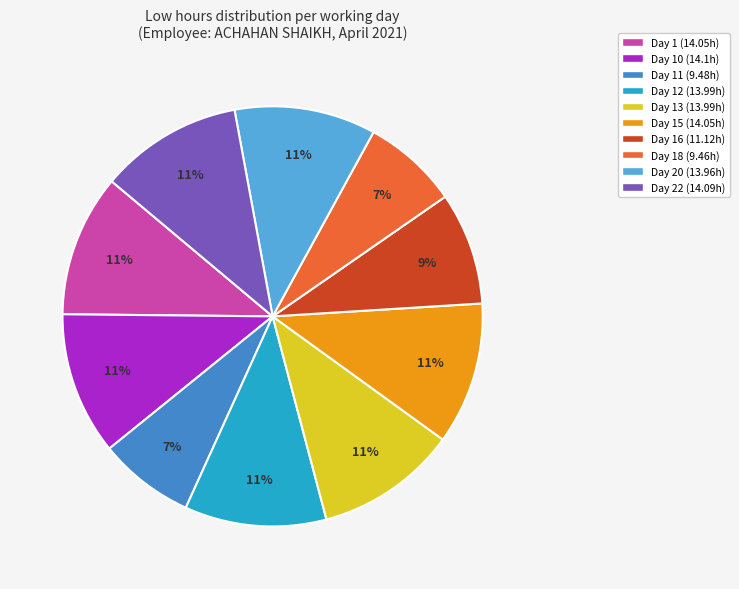

To the nearest percent, what is the average slice percentage?

10%